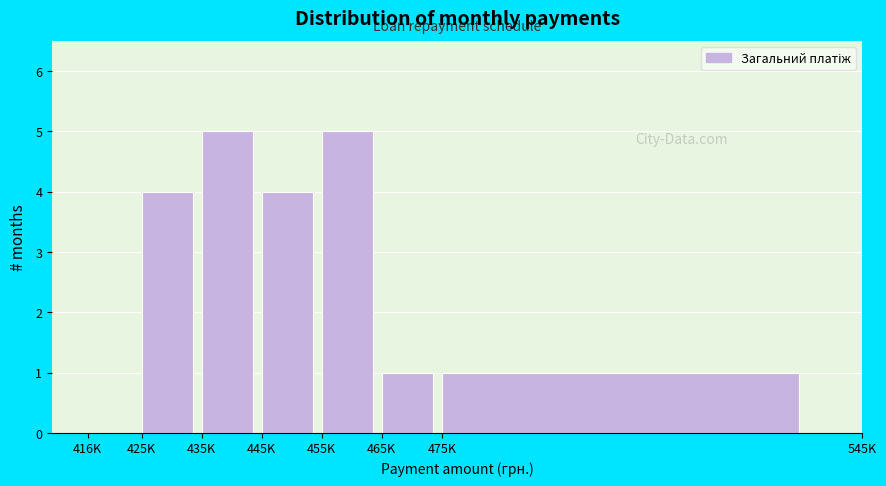

Reading left to right, what are all the values shown in this chart?

416K=0	425K=4	435K=5	445K=4	455K=5	465K=1	475K=1